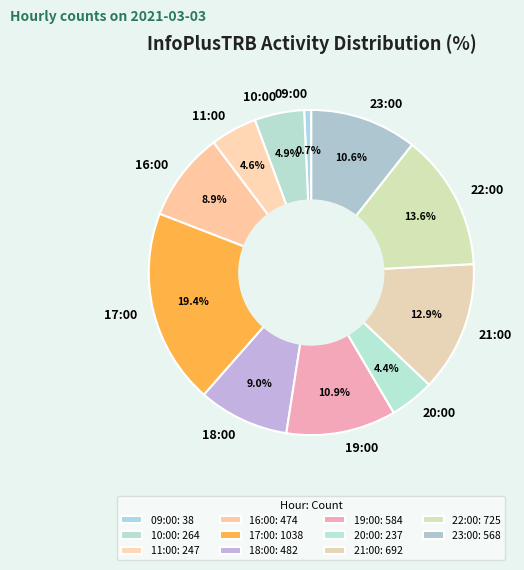

What portion of the pie excludes 21:00?

87.1%